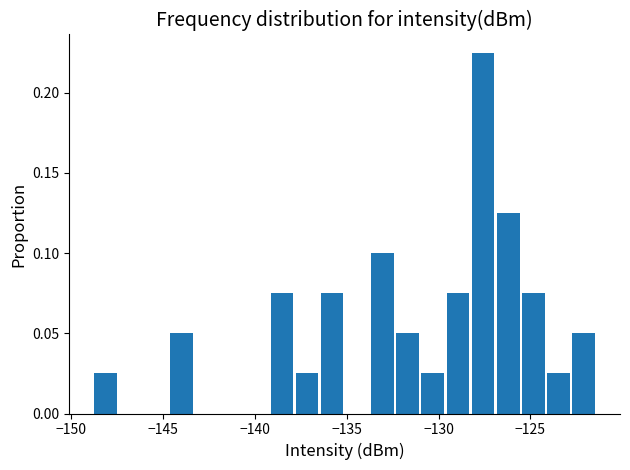

Read against the x-axis, roughly where is the centre of the tallest bar?

-127.5